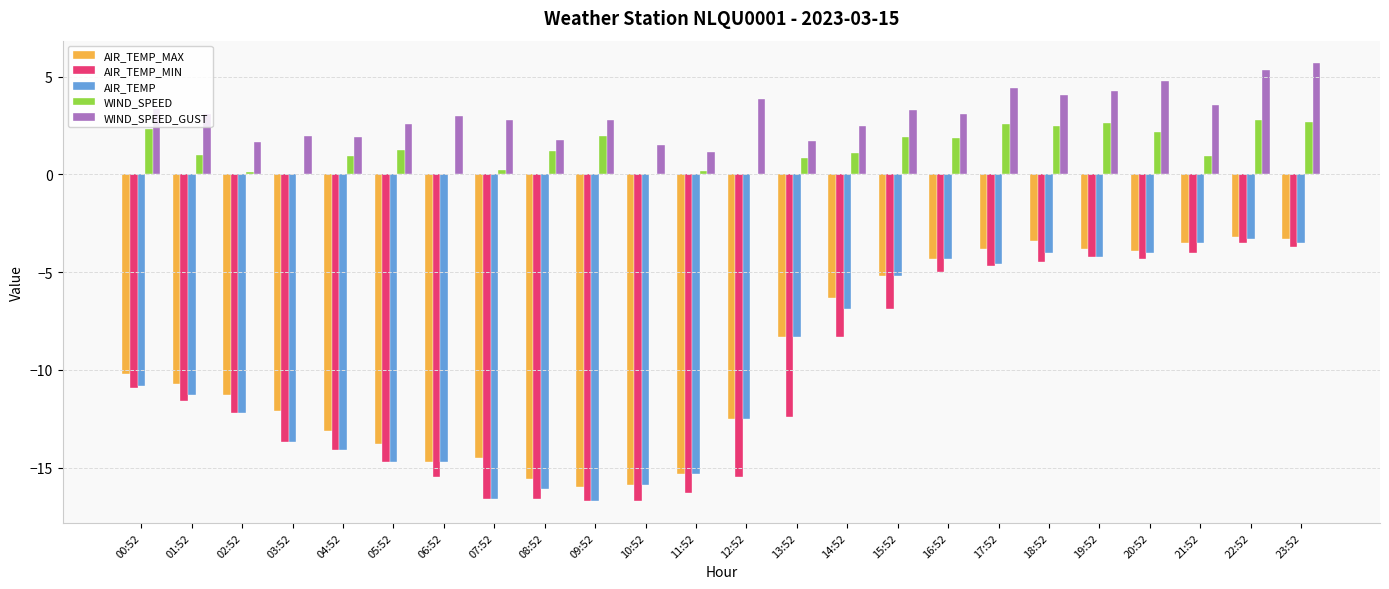

The value of WIND_SPEED_GUST at 08:52 is 1.8. True or false?

True